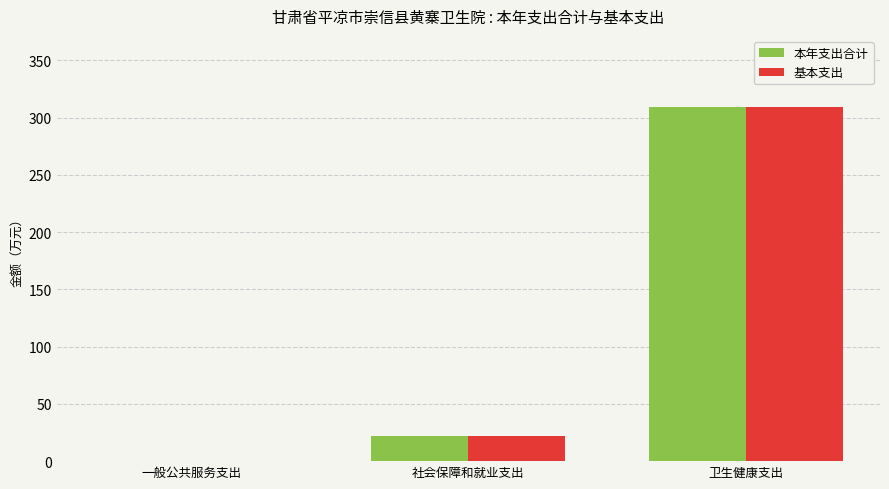

The 本年支出合计 series shows 309.4 at 卫生健康支出. True or false?

True